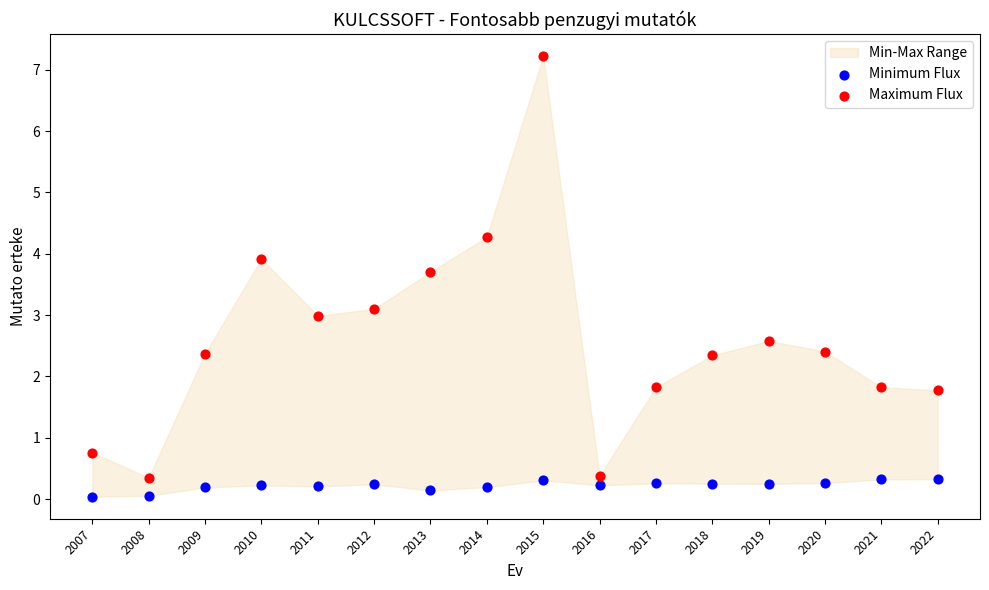

Which series contains the highest Y value?

Maximum Flux